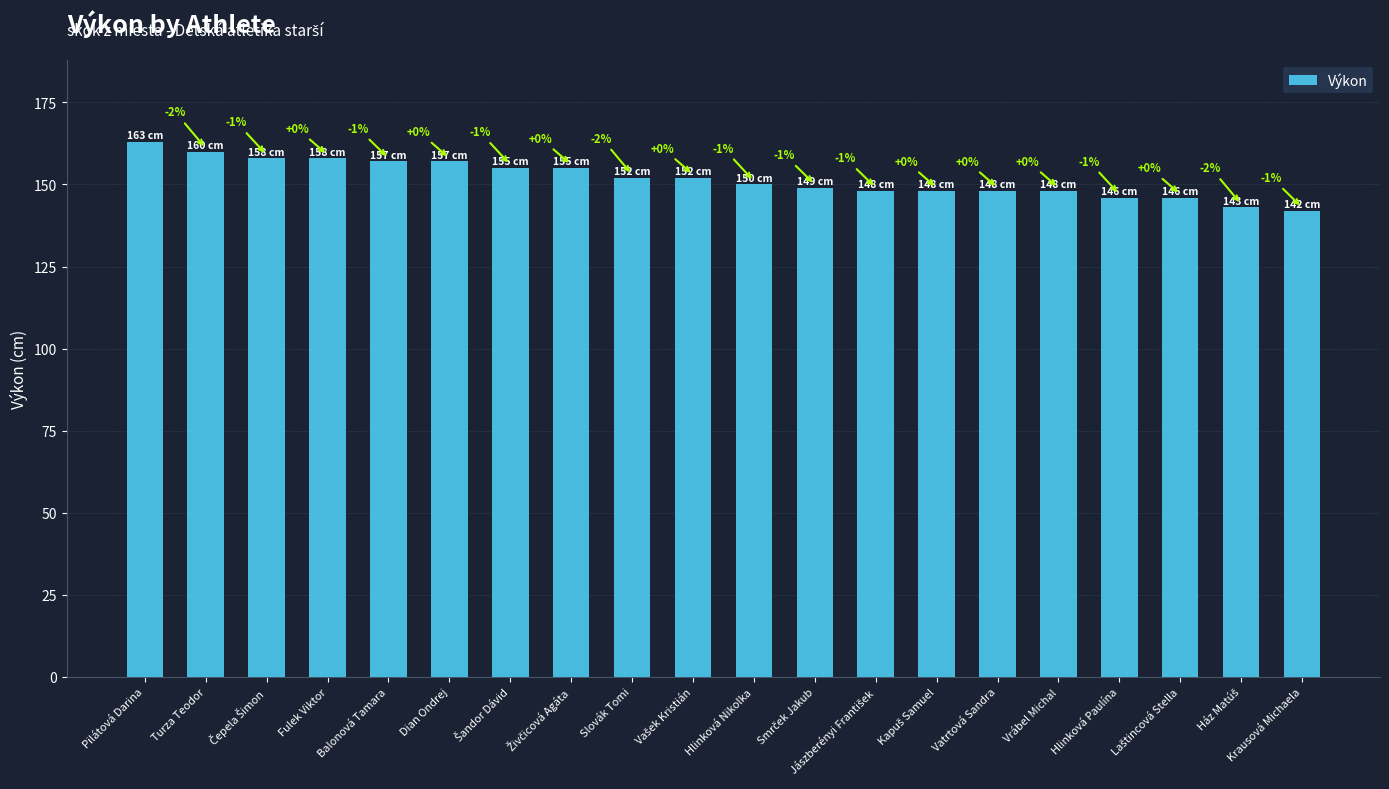

Does the chart contain any negative values?

No